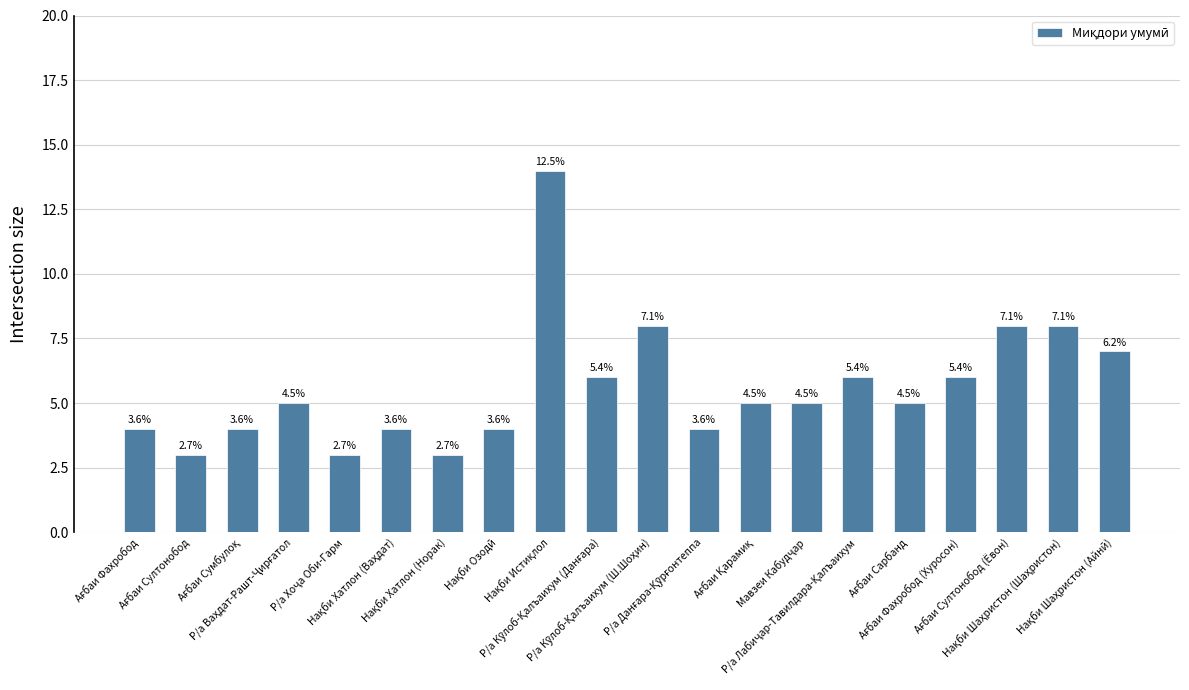

Which has a higher value, Нақби Хатлон (Норак) or Р/а Хоҷа Оби-Гарм?

Нақби Хатлон (Норак)